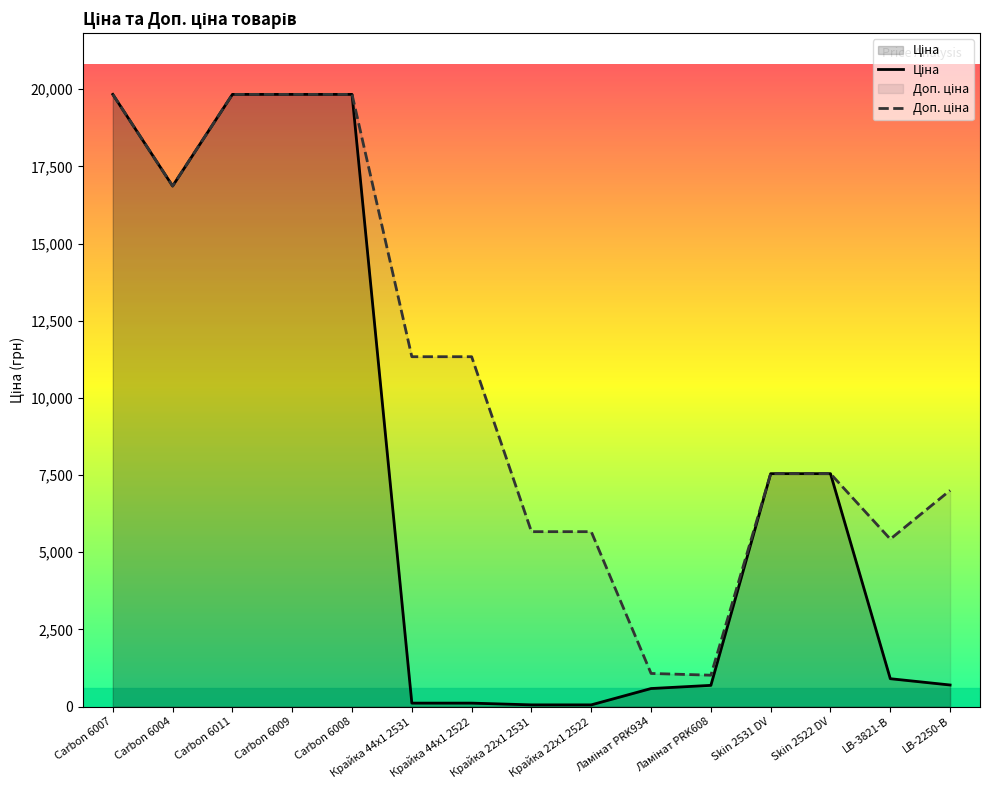

Which label corresponds to the smallest value in the chart?

Крайка 22x1 2531